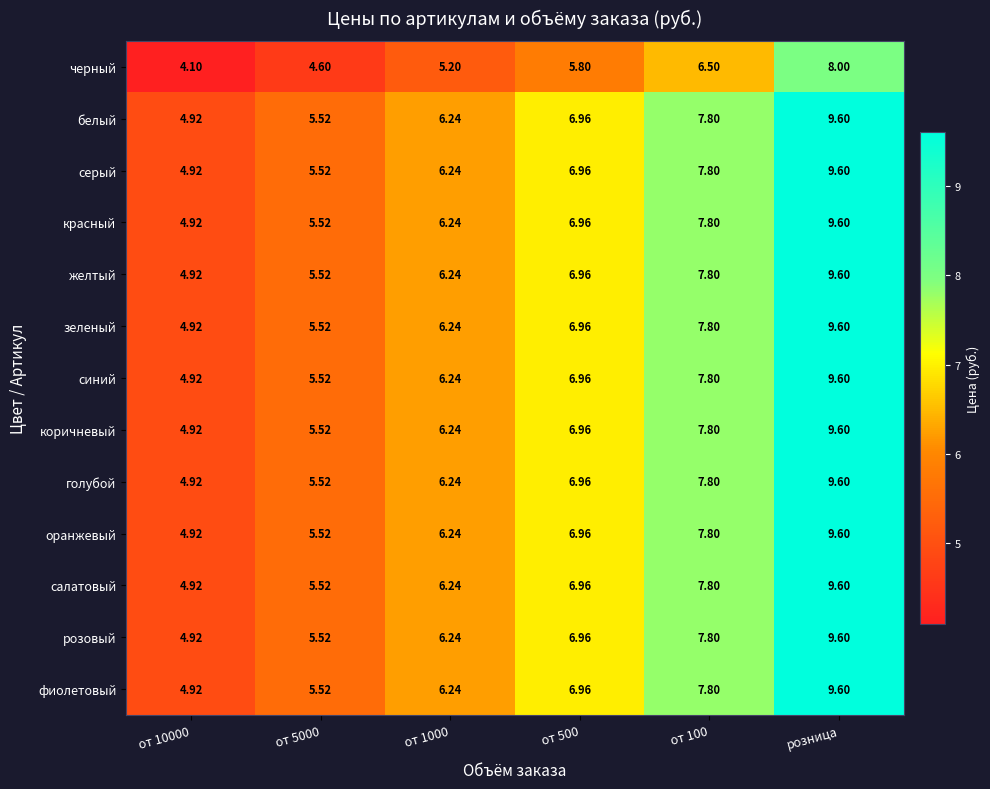

At which category is the sum across all series the highest?

розница